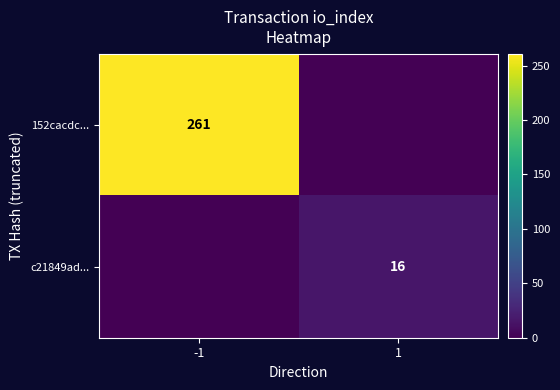

The value of 152cacdc... at -1 is 261. True or false?

True